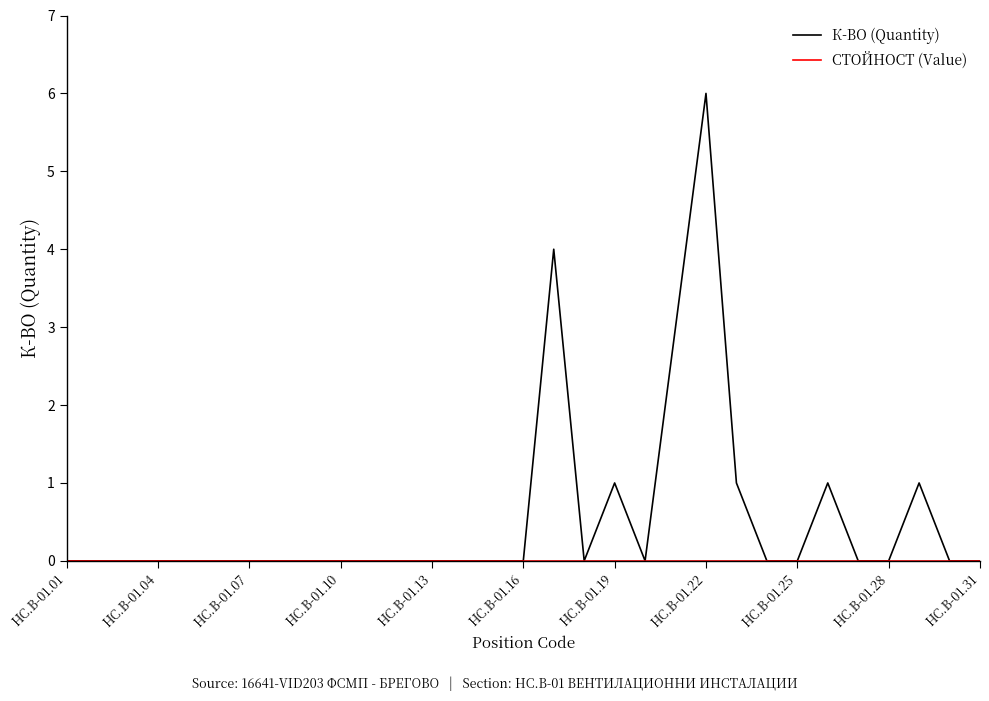

What is the greatest value displayed?

6